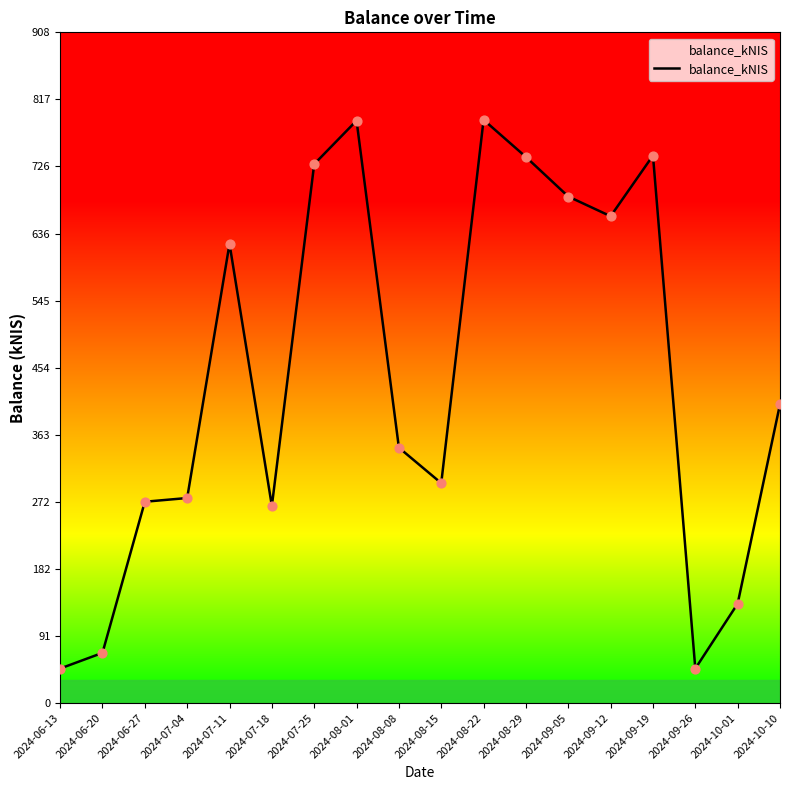

Which has a higher value, 2024-09-19 or 2024-07-04?

2024-09-19